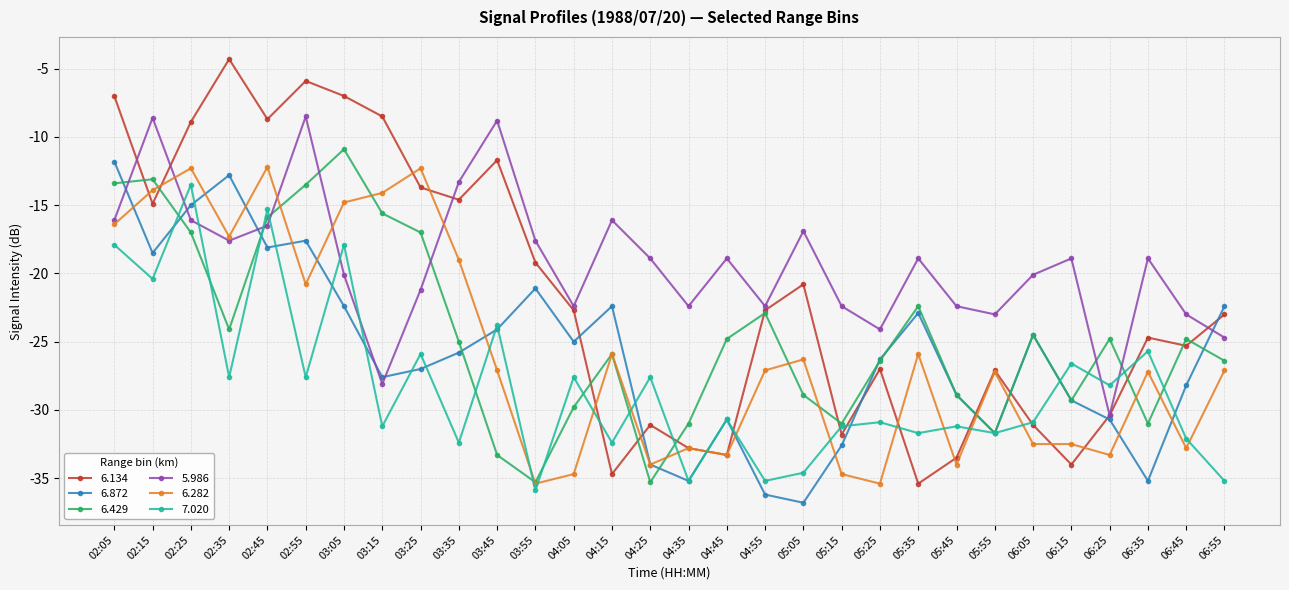

Which series has the largest range (max minus min)?

6.134